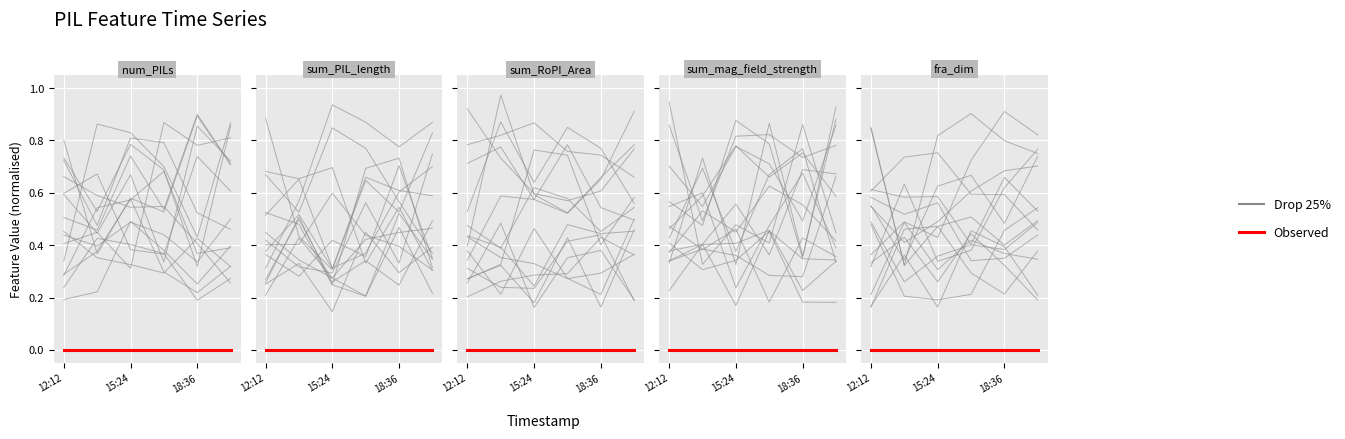

Which series has the widest spread of values?

Drop 25%